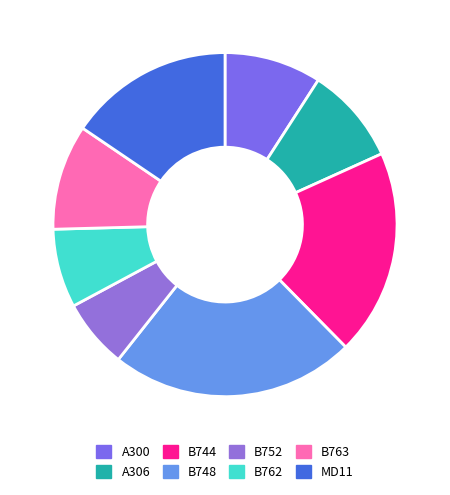

What is the ratio of the value at B762 to the value at A306?

0.8